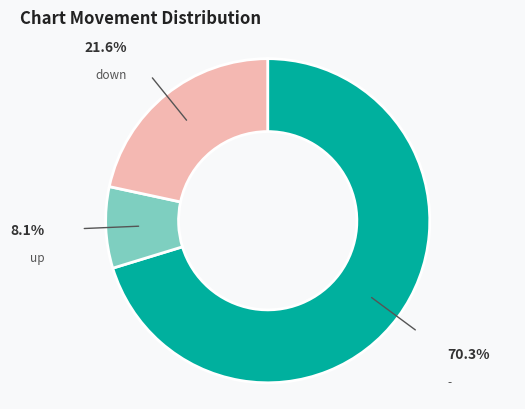

Is there any slice that represents more than half of the pie?

Yes